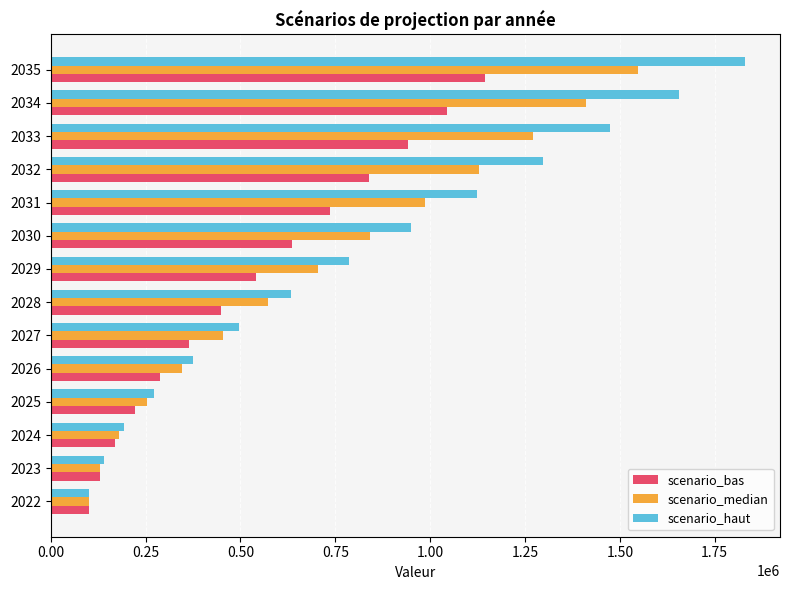

At how many categories does at least one series exceed 416443?

9